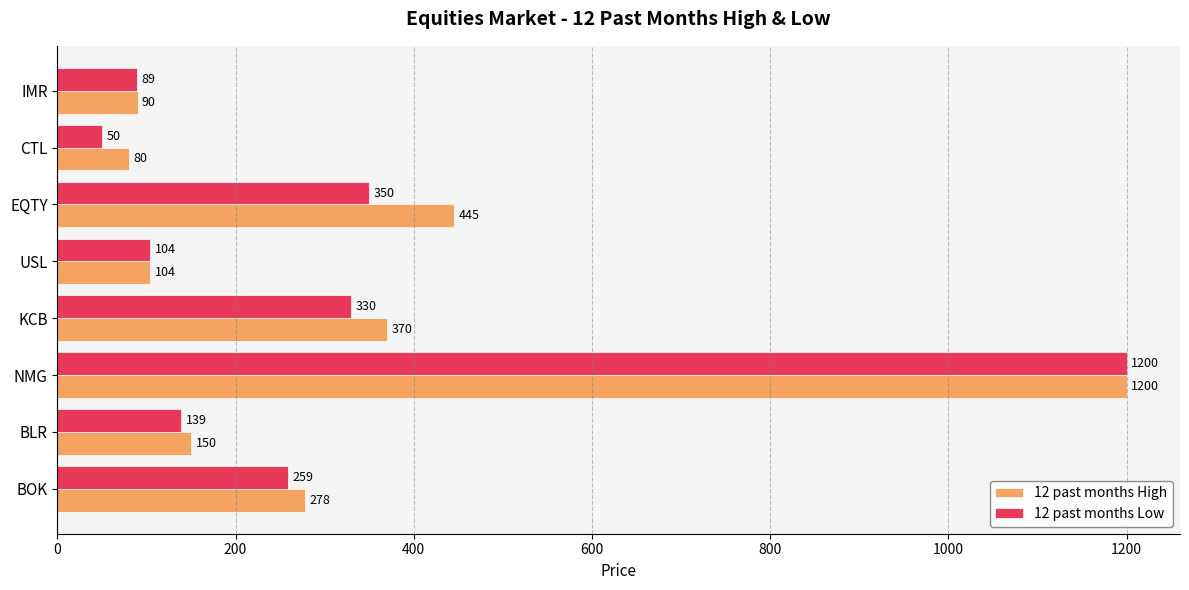

Which label corresponds to the smallest value in the chart?

CTL